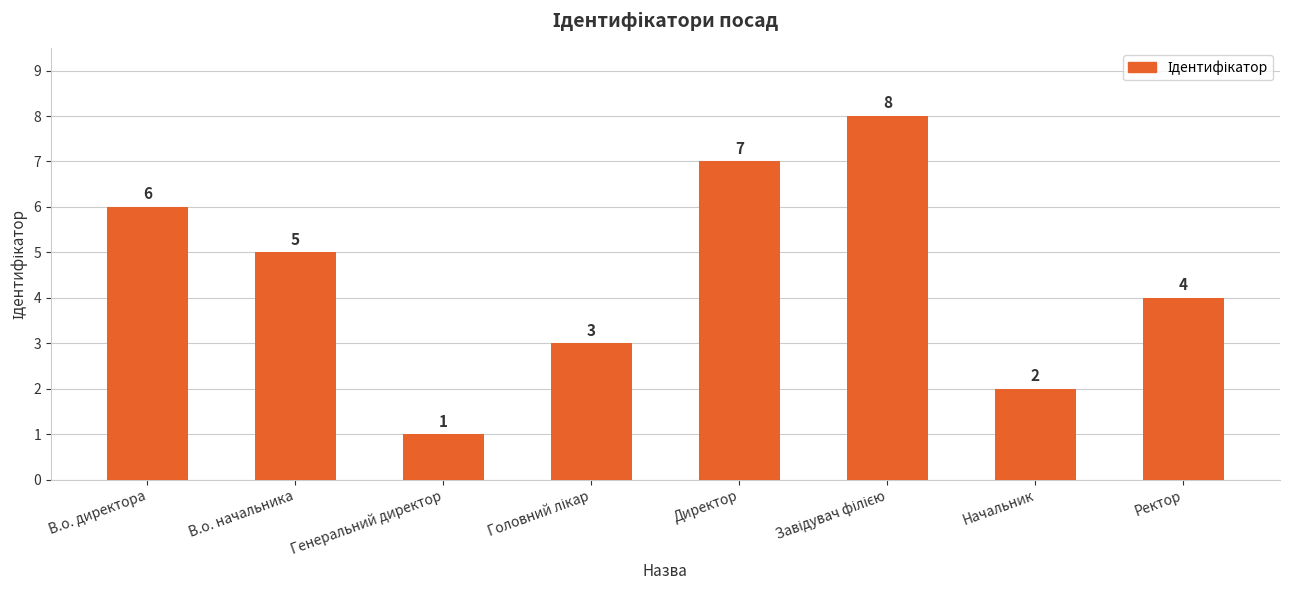

Which label corresponds to the smallest value in the chart?

Генеральний директор